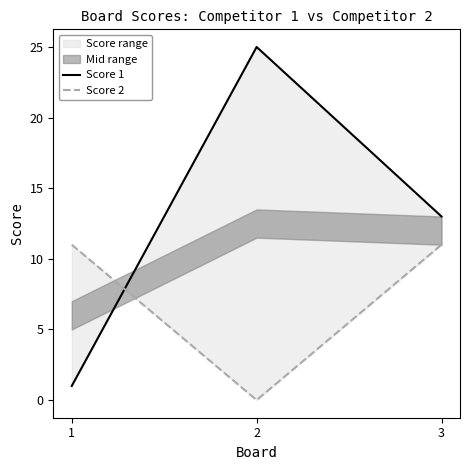

Is this an area chart (filled region under the line)?

No